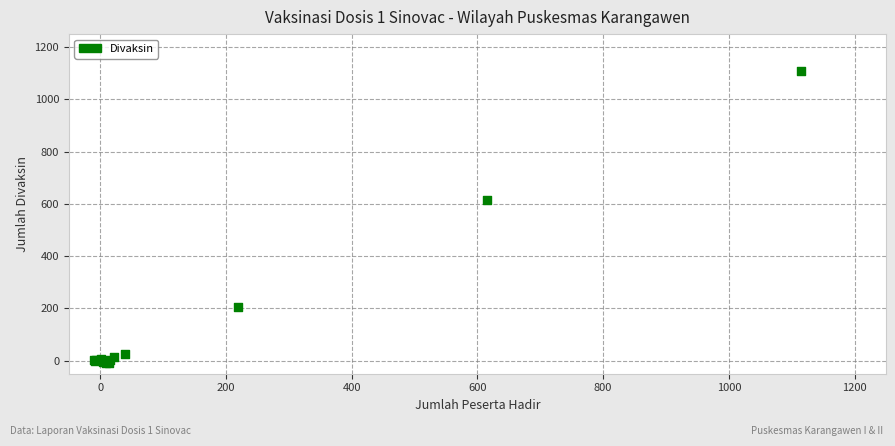

What Y value in the scatter plot is closest to 549?

613.6